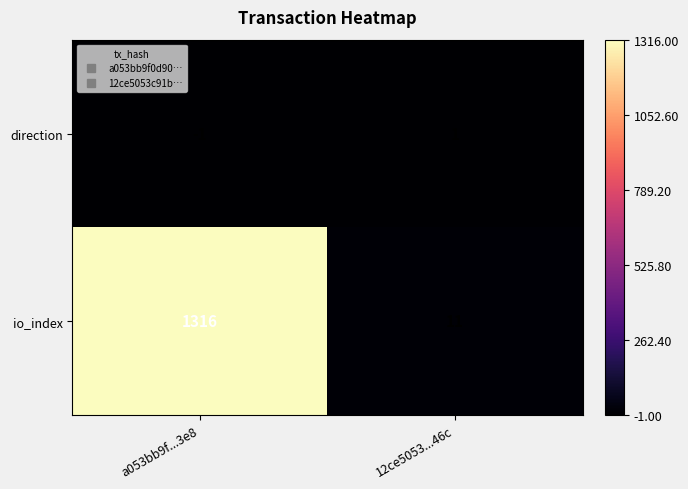

Which series changed the most between a053bb9f...3e8 and 12ce5053...46c?

io_index